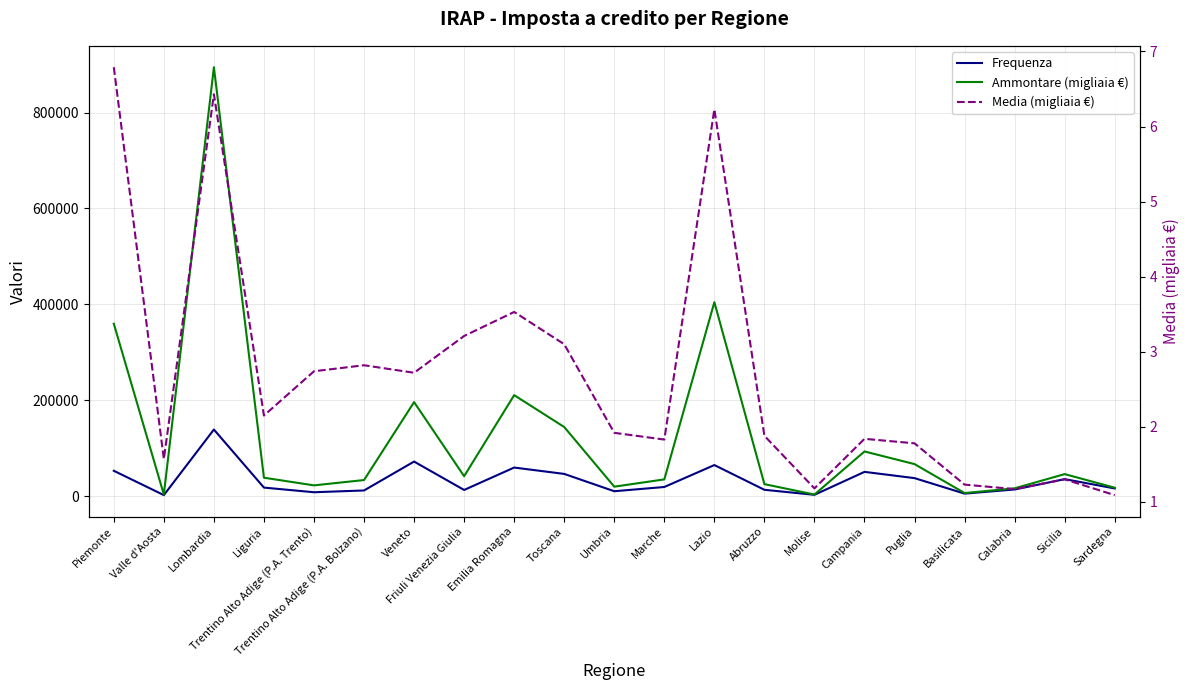

How many data points in Ammontare (migliaia €) are above 38552?

10